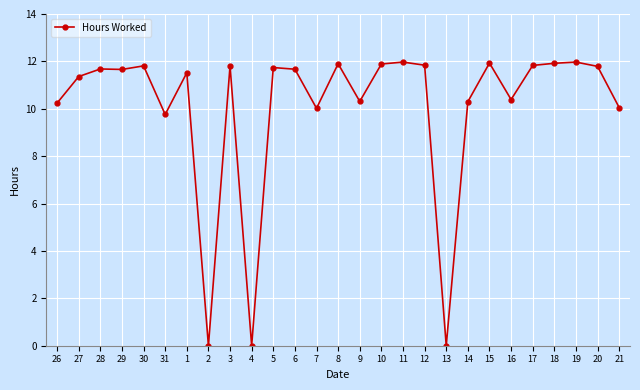

What value does the data have at 6?

11.7